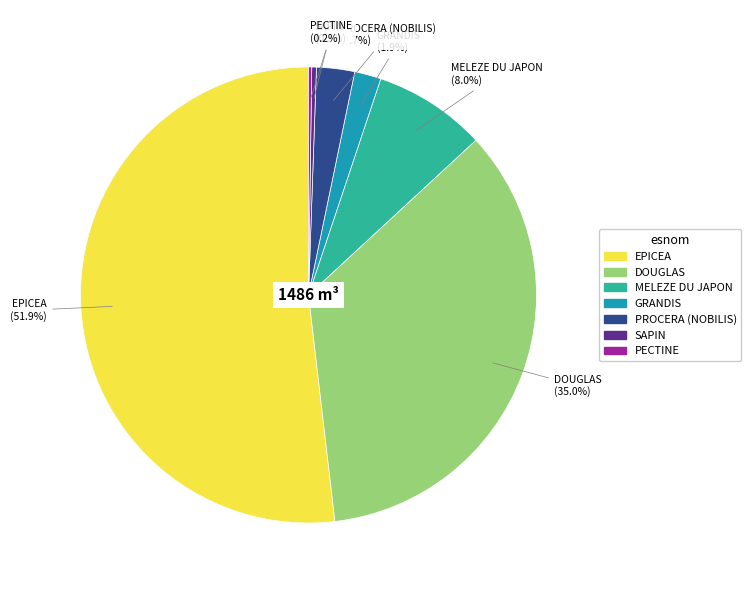

Which slice is the largest?

EPICEA